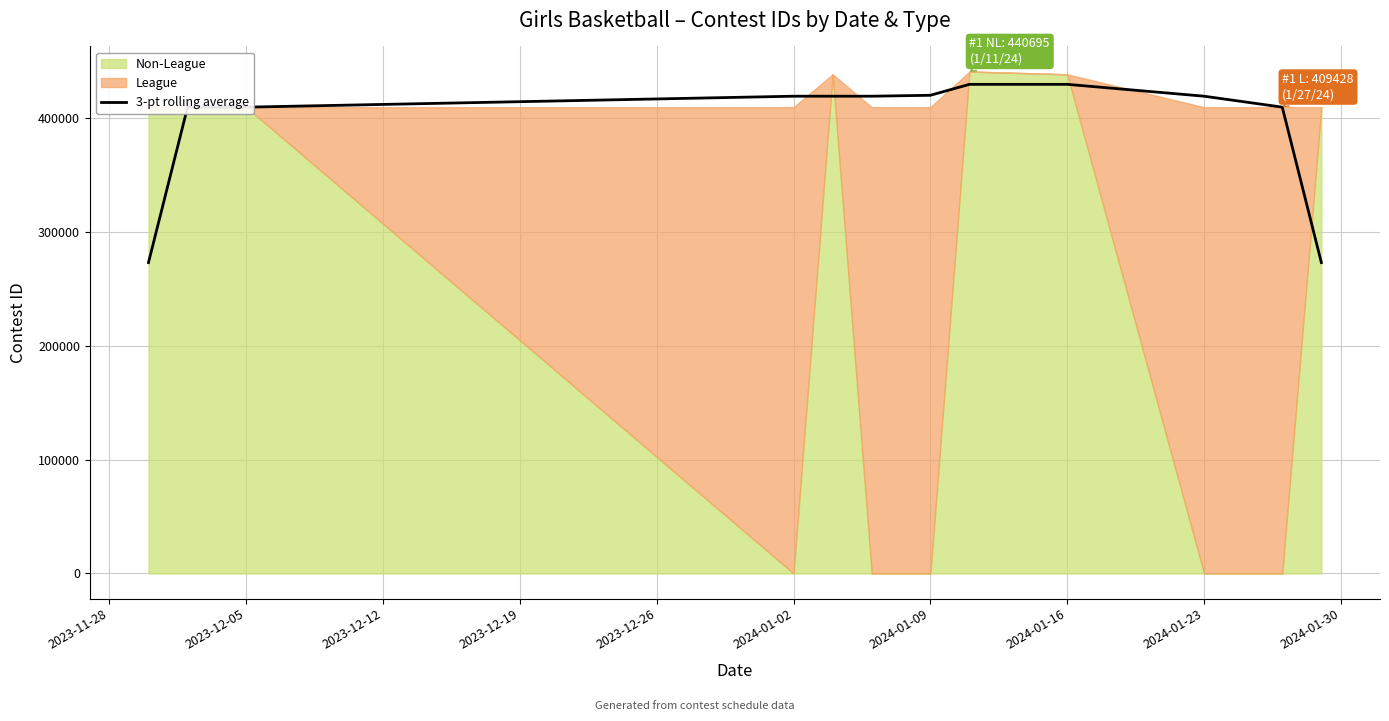

Reading left to right, extract all data points from this chart.

272943.3	409415.7	409417.7	419033.0	419034.7	419035.7	419846.7	429460.3	429461.3	419039.0	409427.0	272951.7